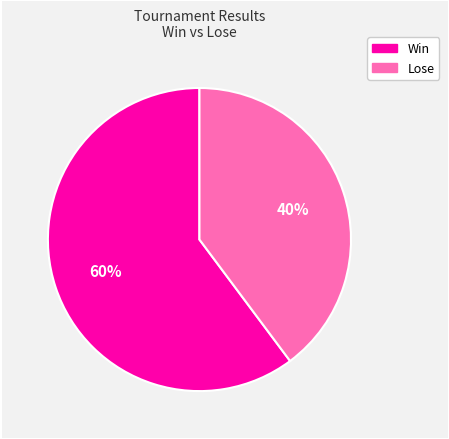

Is there any slice that represents more than half of the pie?

Yes